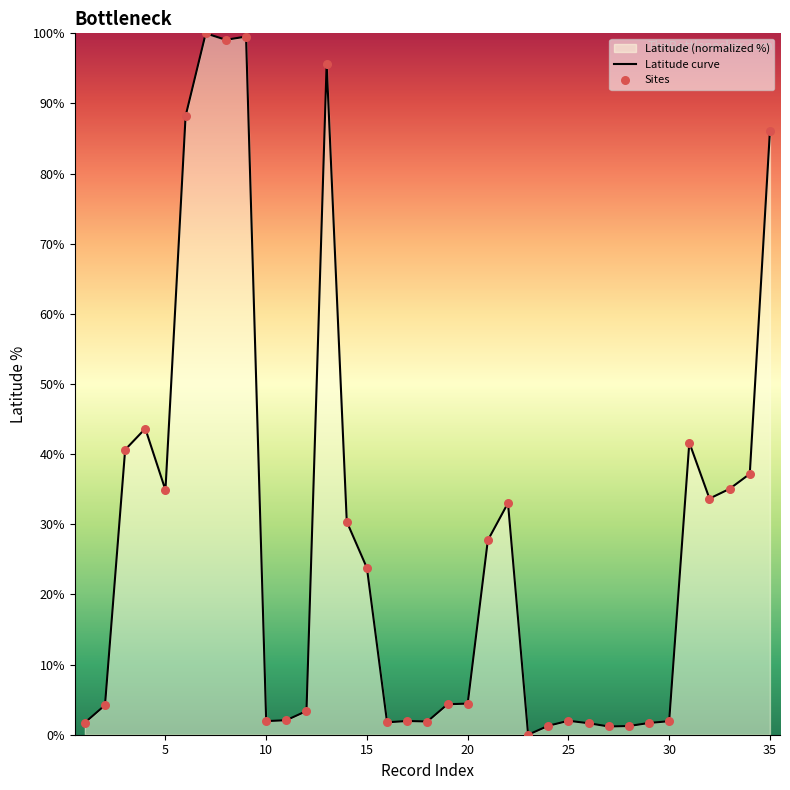

Which series has the widest spread of Y values?

Latitude curve